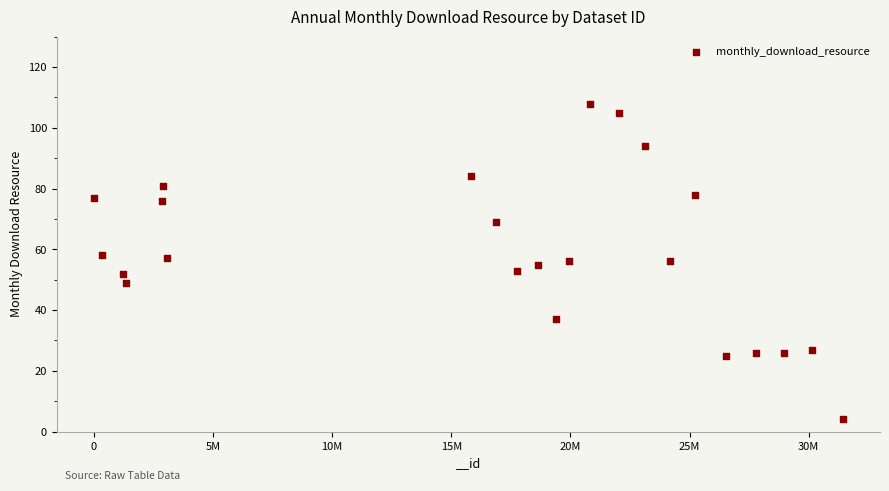

What is the range of X values (max minus min)?

31405396